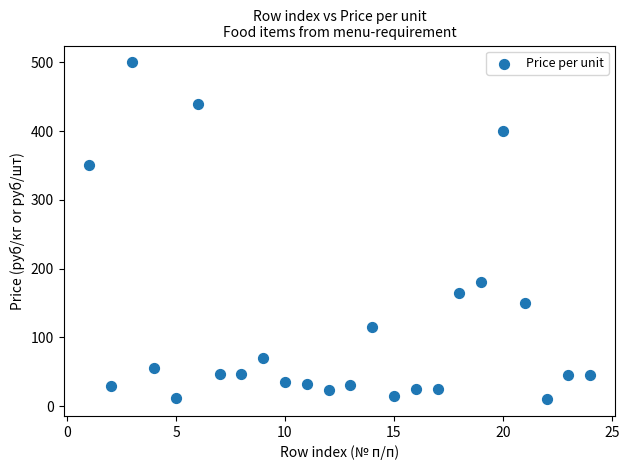

What is the range of X values (max minus min)?

23.0